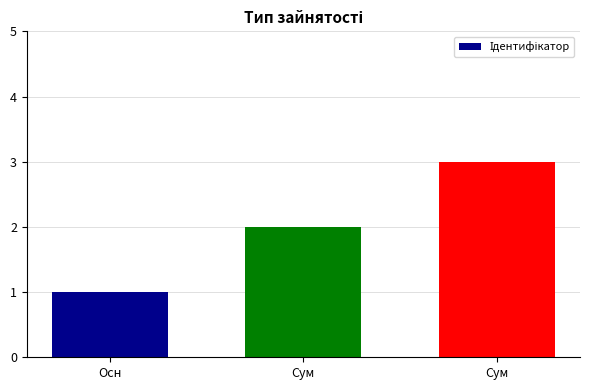

How many values are below 2?

1